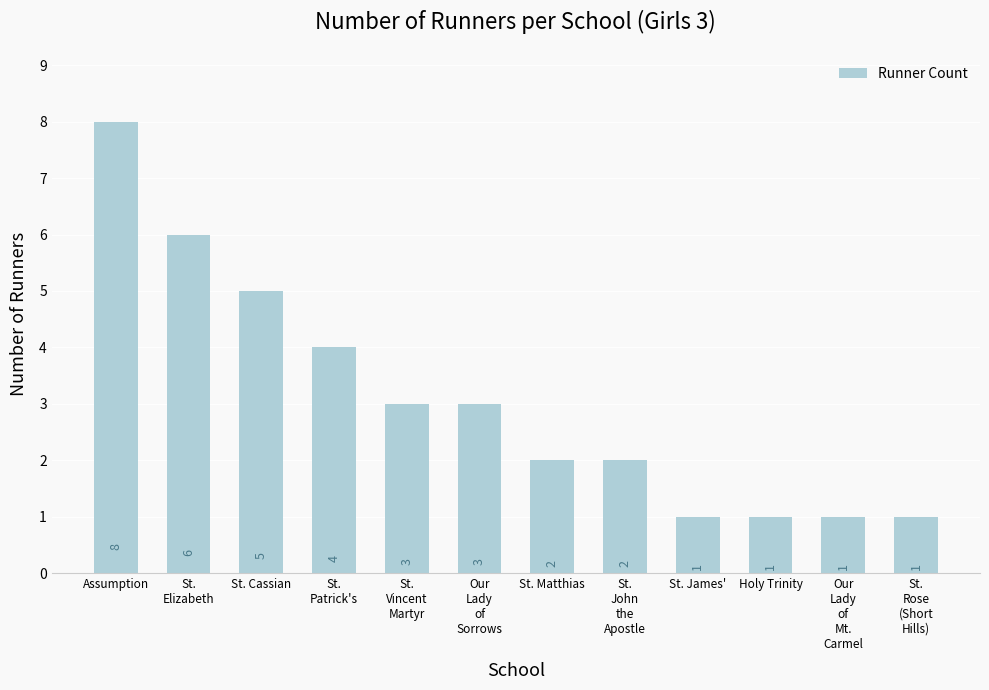

What value does the data have at St.
John
the
Apostle?

2